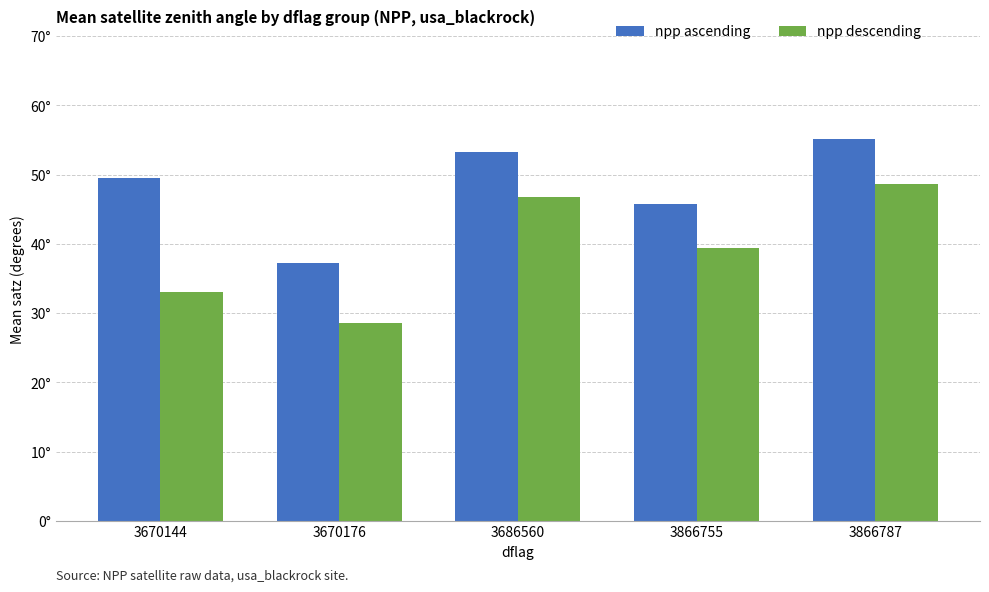

What are all the series names shown in the legend?

npp ascending, npp descending